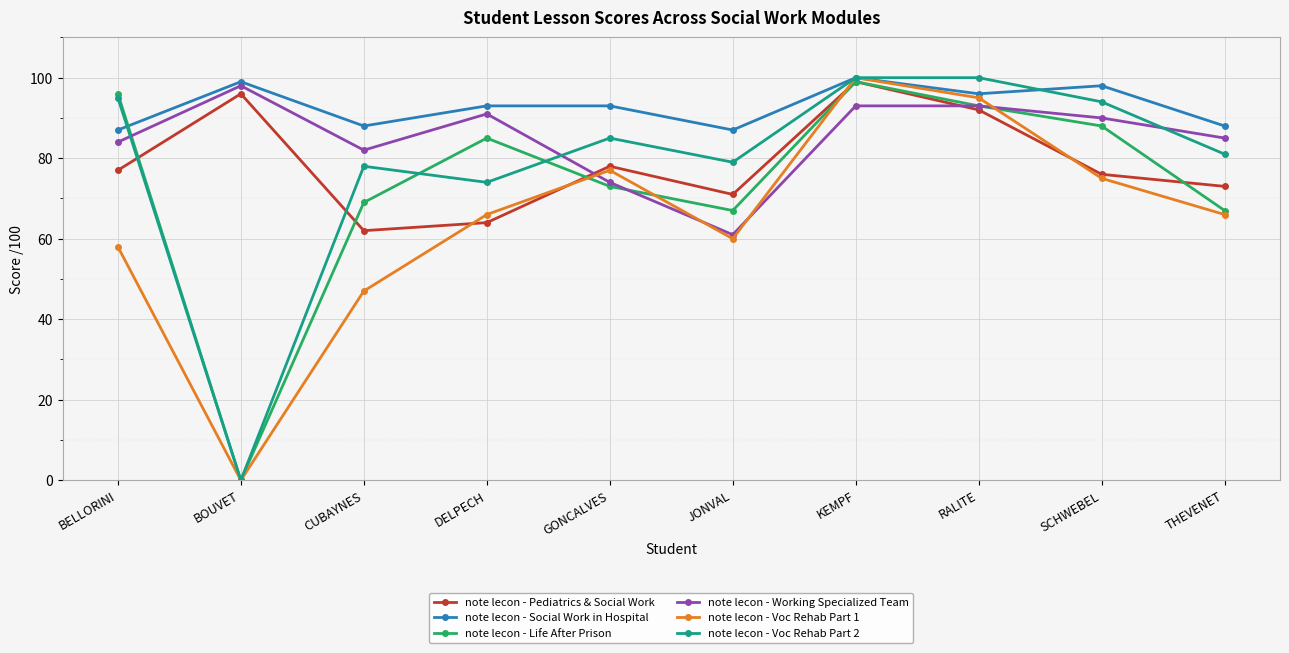

Between which two adjacent categories do note lecon - Voc Rehab Part 1 and note lecon - Working Specialized Team first intersect?

DELPECH and GONCALVES